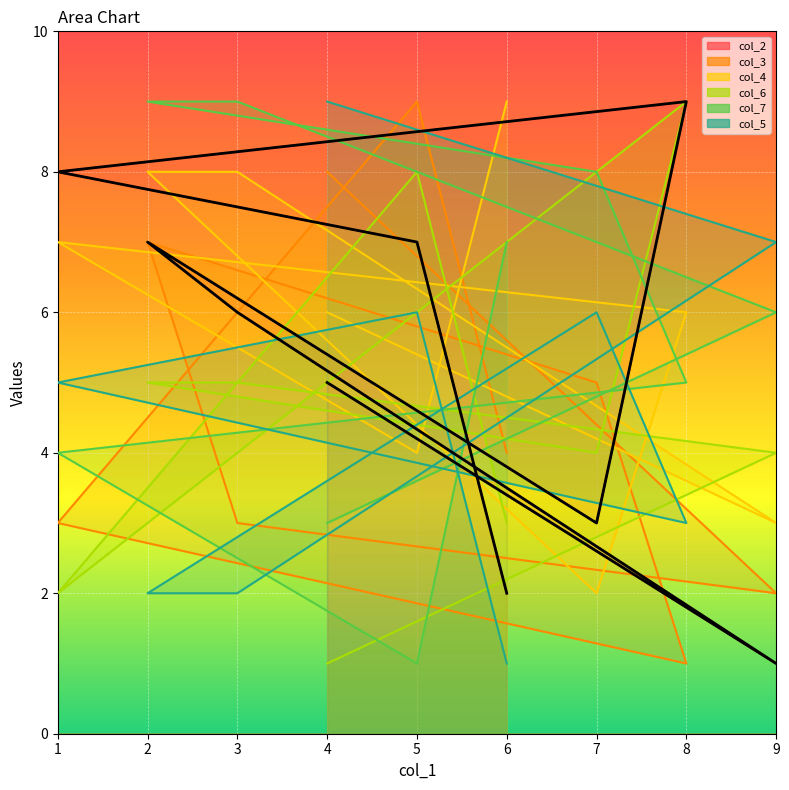

In col_2, how many points are higher than both neighbors (excluding endpoints)?

2